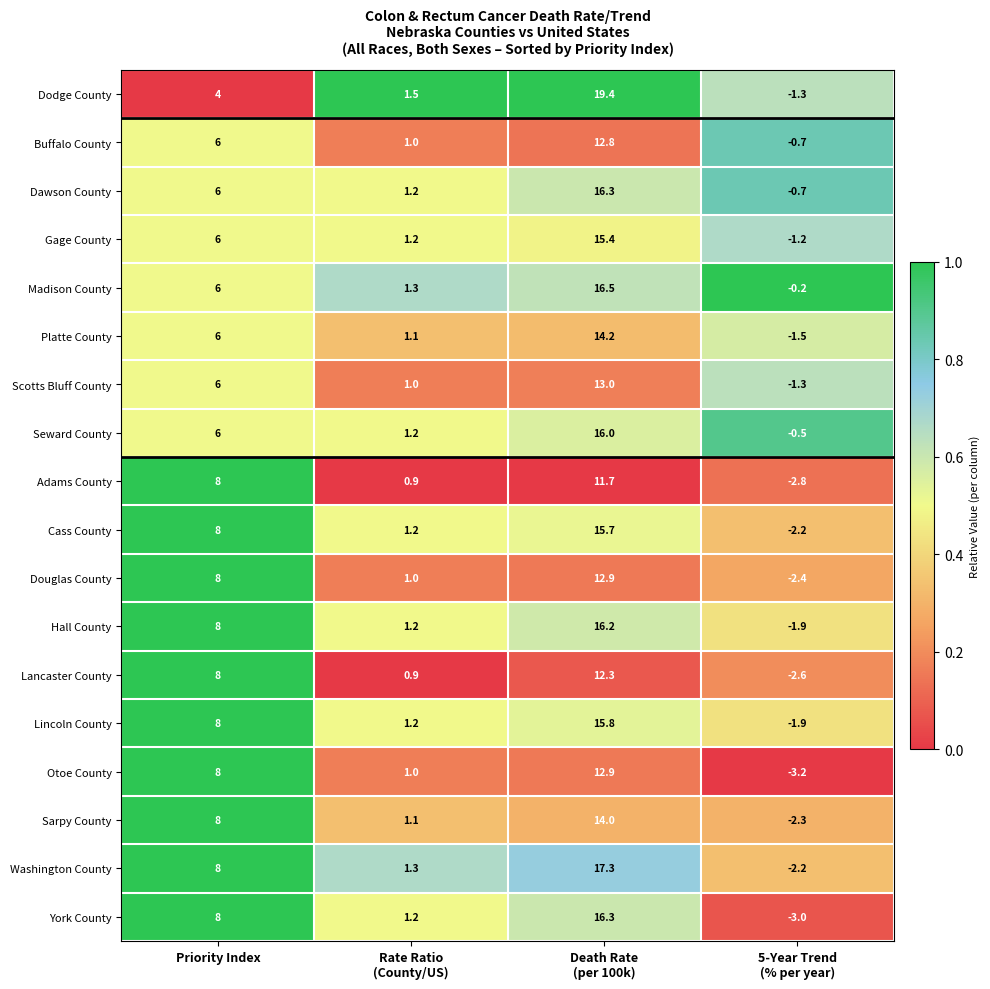

What is the total value across all series at Priority Index?

126.0